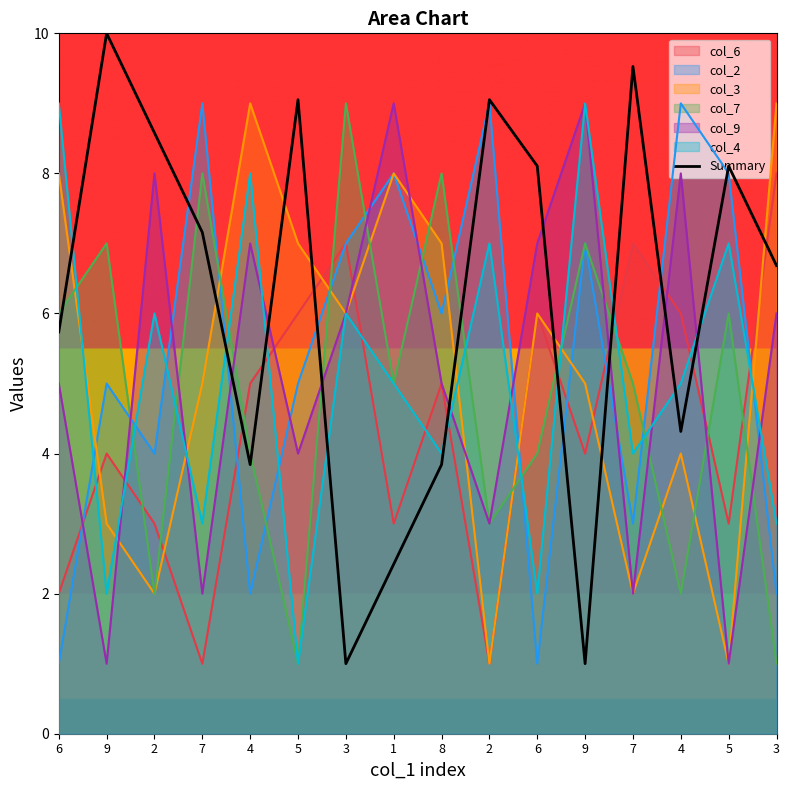

What is the difference between the maximum and second lowest values?

9.0